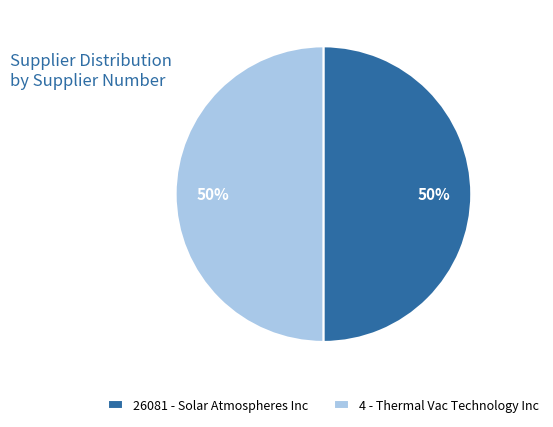

To the nearest percent, what is the average slice percentage?

50%